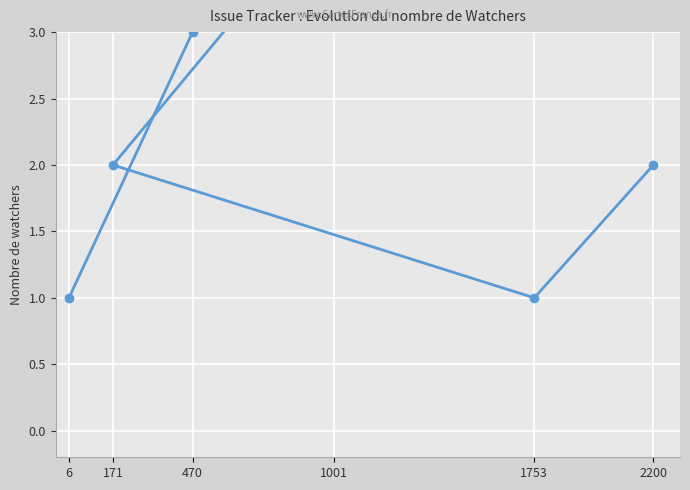

True or false: there are more than 1 points higher than both neighbors.

False